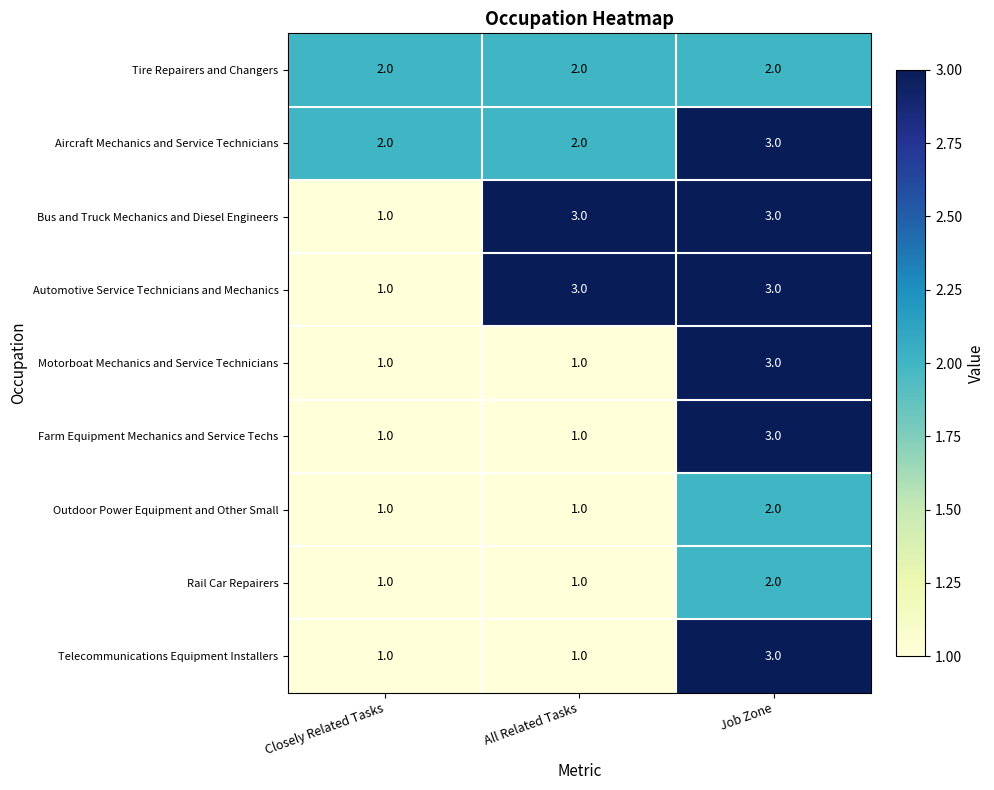

Reading right to left, what are all the values shown in this chart?

Tire Repairers and Changers: 2	2	2
Aircraft Mechanics and Service Technicians: 3	2	2
Bus and Truck Mechanics and Diesel Engineers: 3	3	1
Automotive Service Technicians and Mechanics: 3	3	1
Motorboat Mechanics and Service Technicians: 3	1	1
Farm Equipment Mechanics and Service Techs: 3	1	1
Outdoor Power Equipment and Other Small: 2	1	1
Rail Car Repairers: 2	1	1
Telecommunications Equipment Installers: 3	1	1